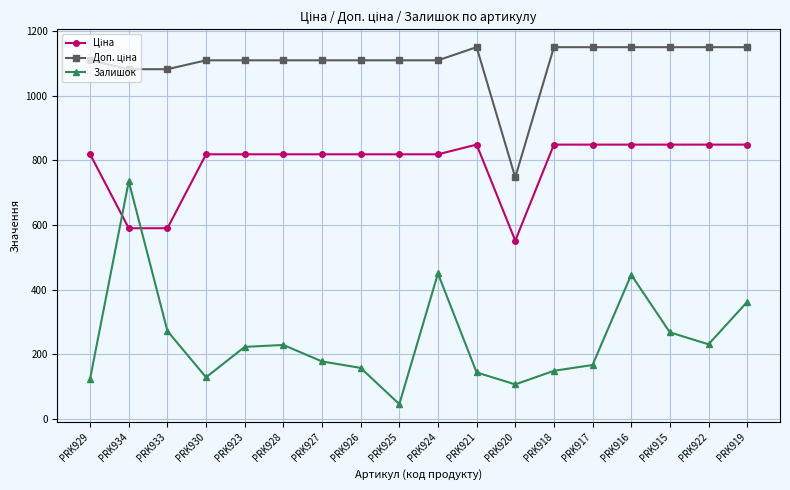

What is the difference between the highest and lowest values at PRK916?

703.7